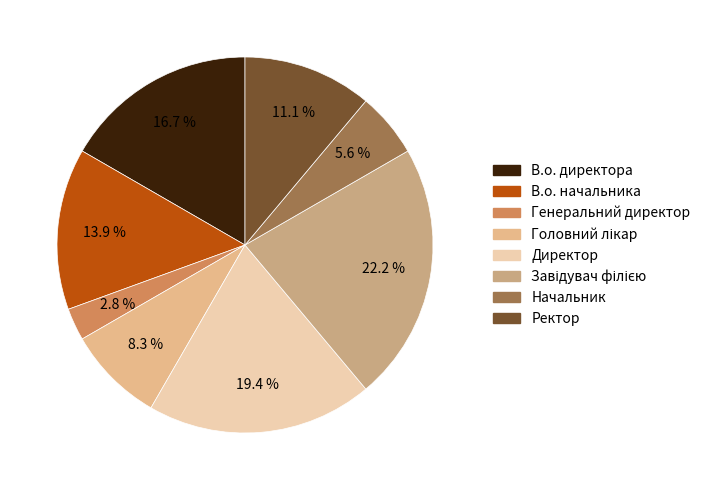

Which has a higher value, Головний лікар or Завідувач філією?

Завідувач філією